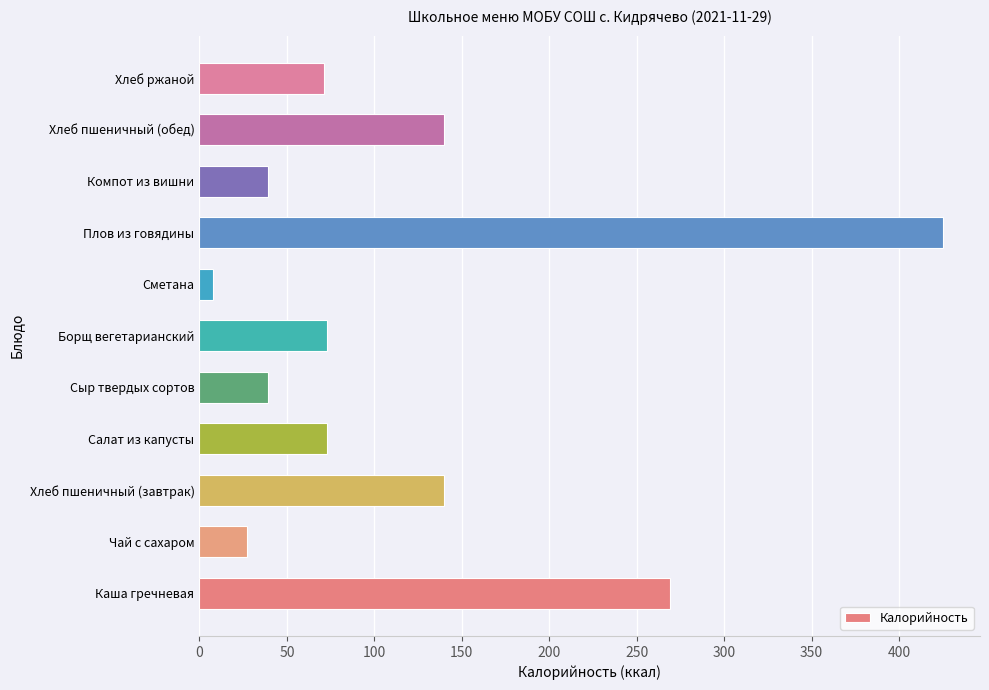

Where is the data nearest to the value 216?

Каша гречневая